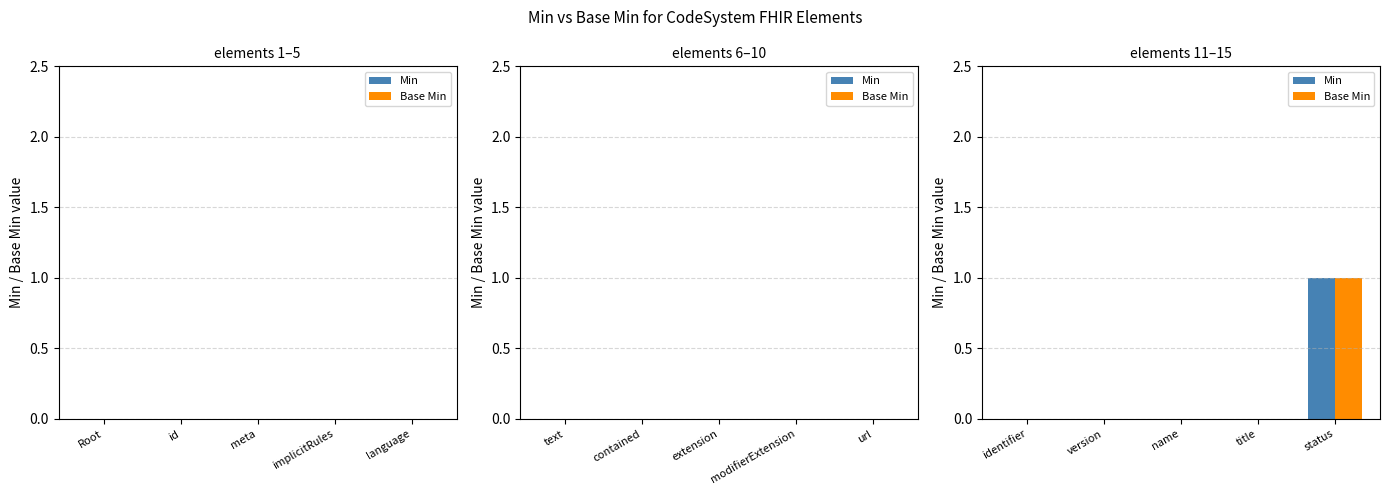

How many groups of bars are there?

5